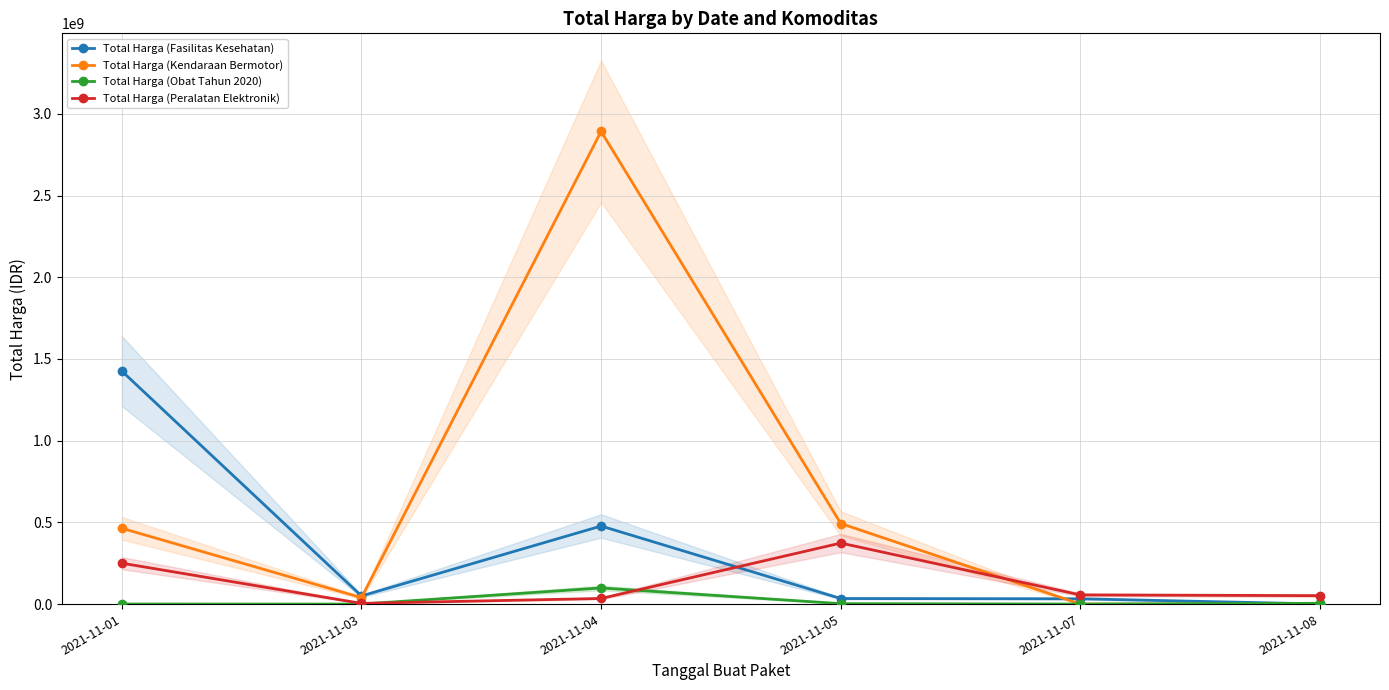

What is the sum of all Total Harga (Kendaraan Bermotor) values?

3888564100